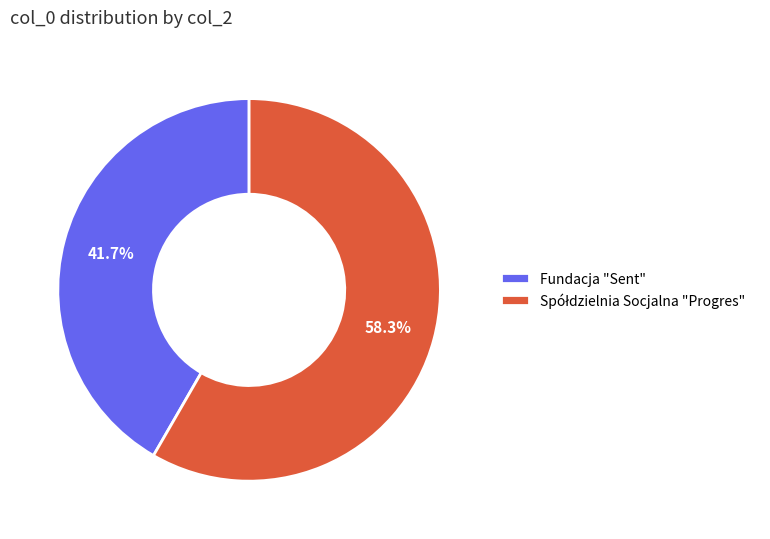

Is Fundacja "Sent" the majority of the pie?

No